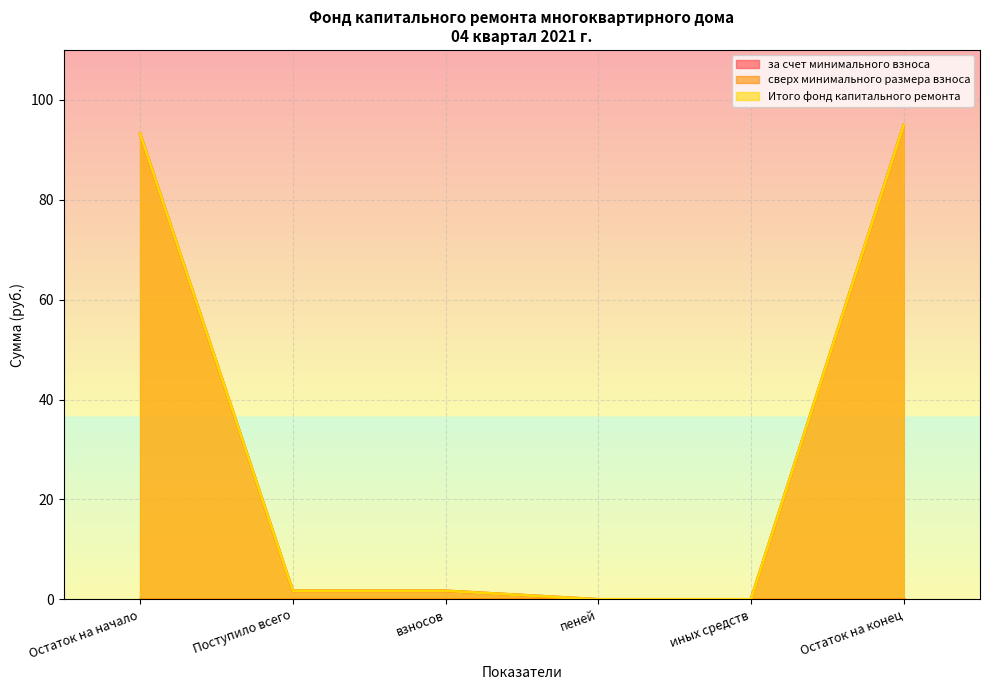

True or false: Итого фонд капитального ремонта and за счет минимального взноса cross at least once.

False